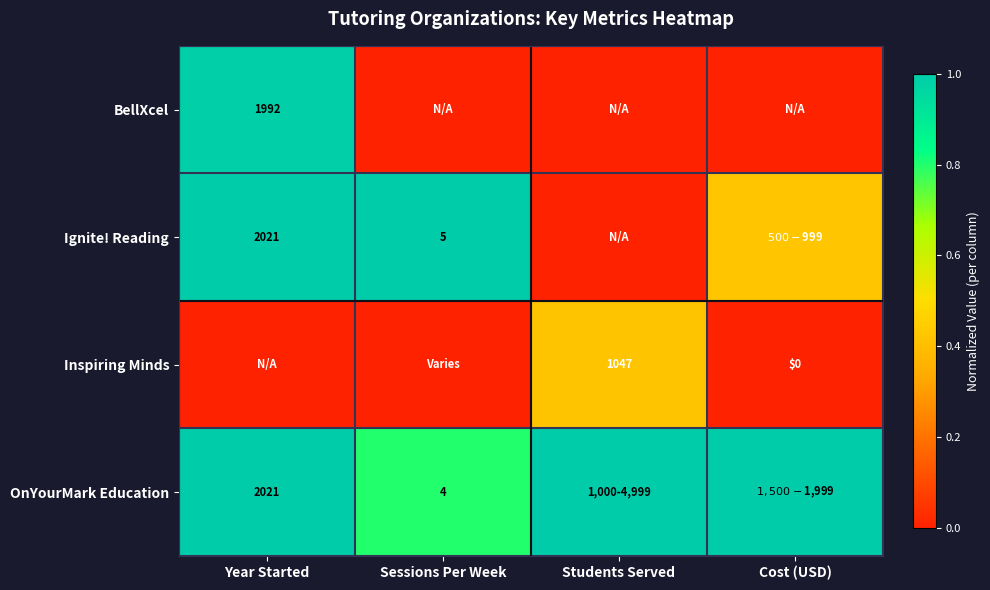

True or false: Ignite! Reading has a value of 1.0 at Year Started.

True